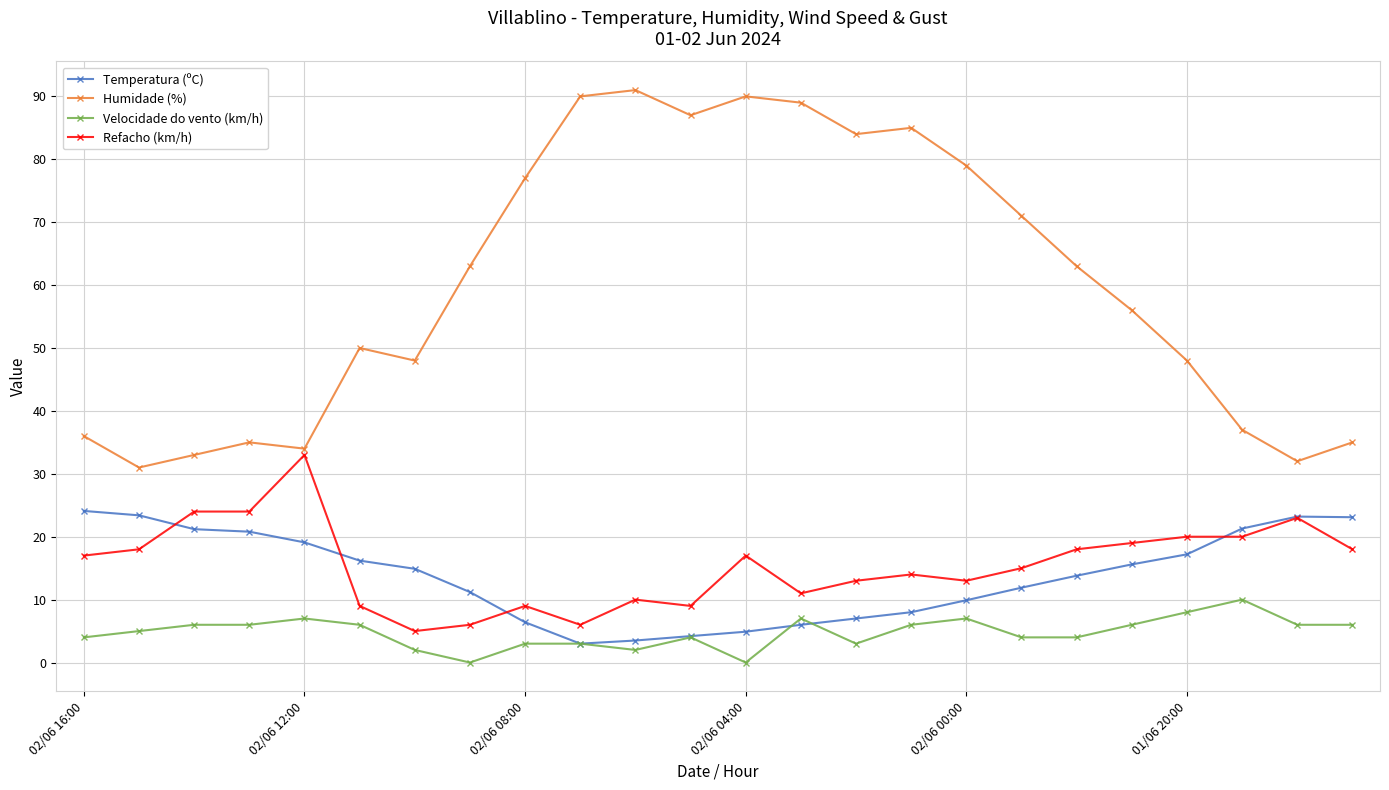

How many Velocidade do vento (km/h) values are between 3 and 6?

15